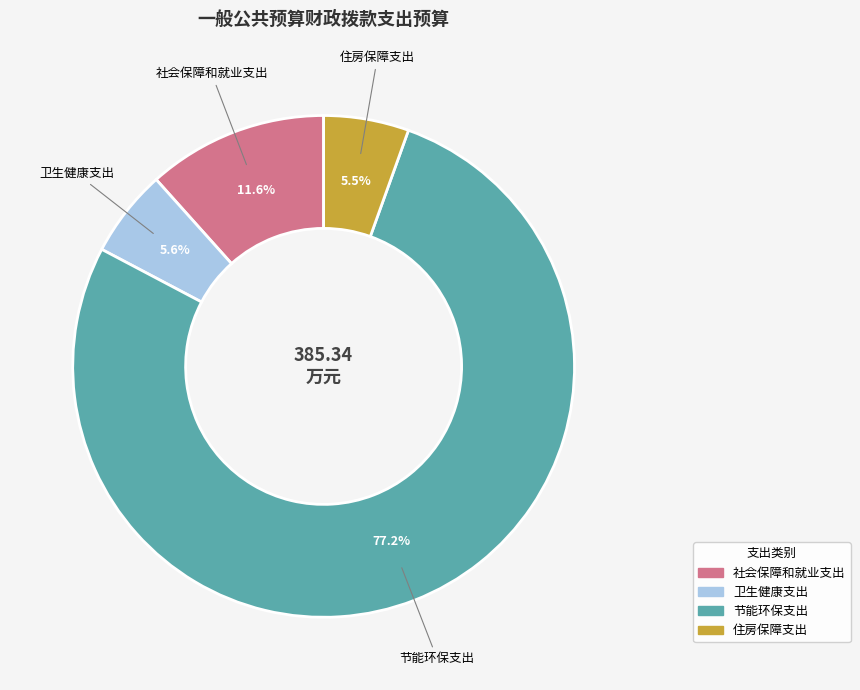

Approximately how many times larger is the value at 住房保障支出 compared to 卫生健康支出?

1.0